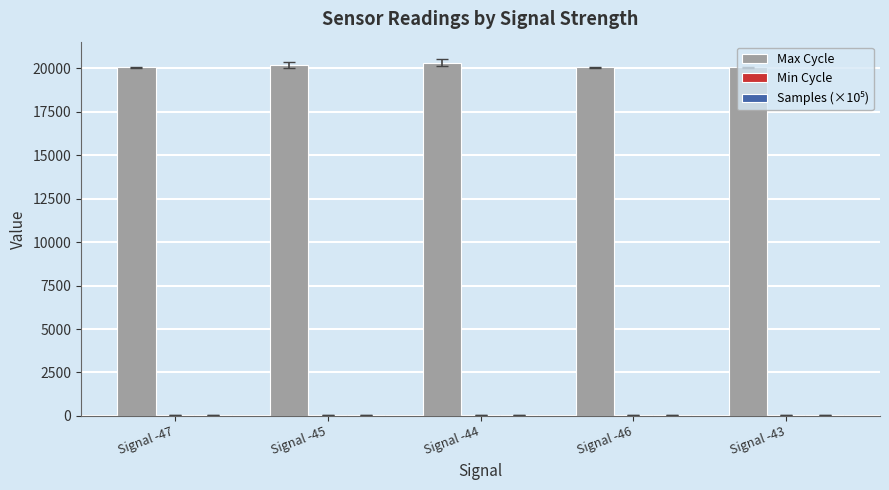

How many distinct data groups are displayed?

3